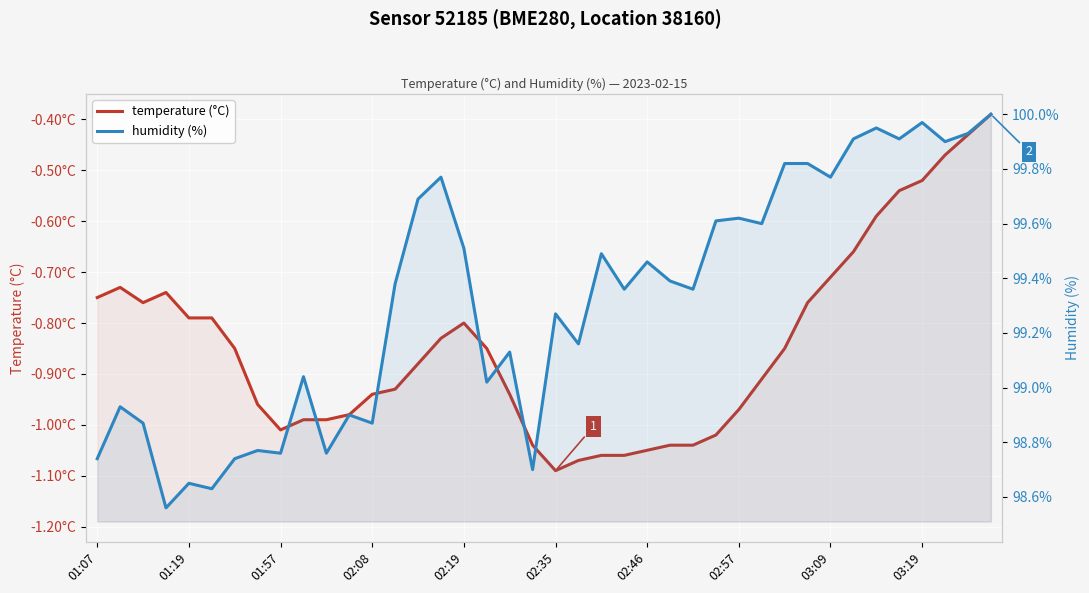

What is the average value of the humidity (%) series?

99.3